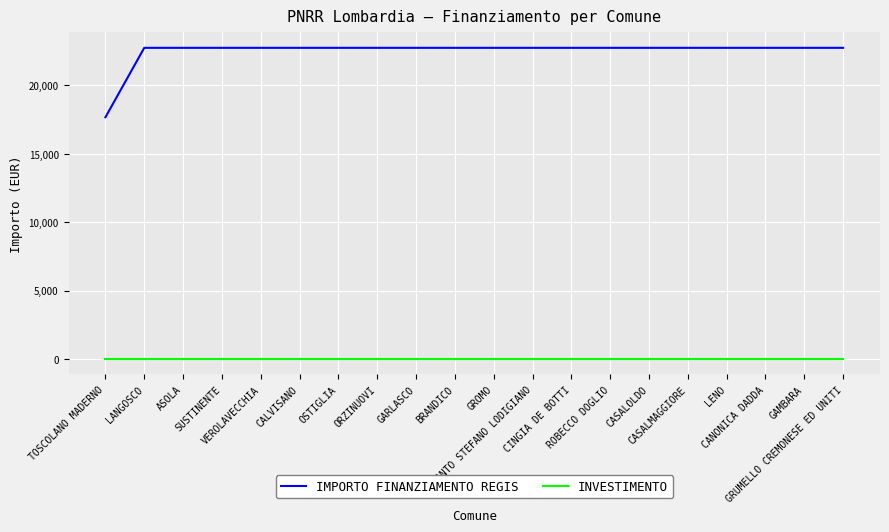

True or false: IMPORTO FINANZIAMENTO REGIS and INVESTIMENTO intersect in this chart.

False